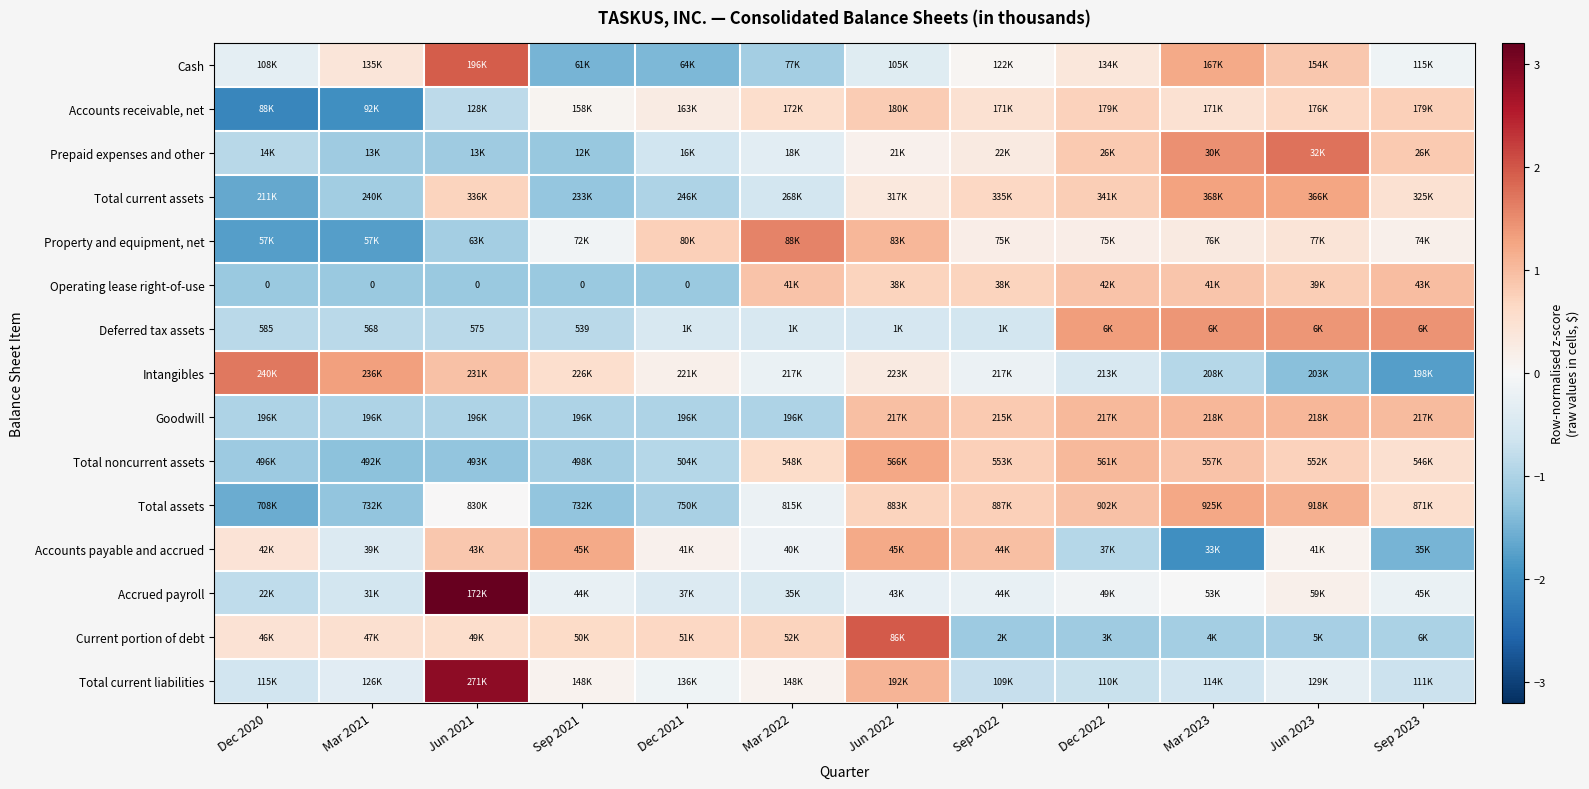

At how many categories does at least one series exceed 2?

1